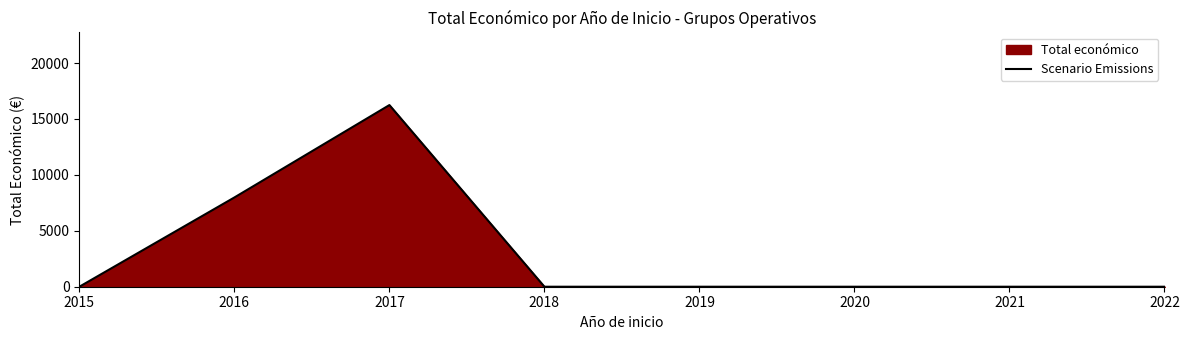

At which label is the value closest to 8120?

2016